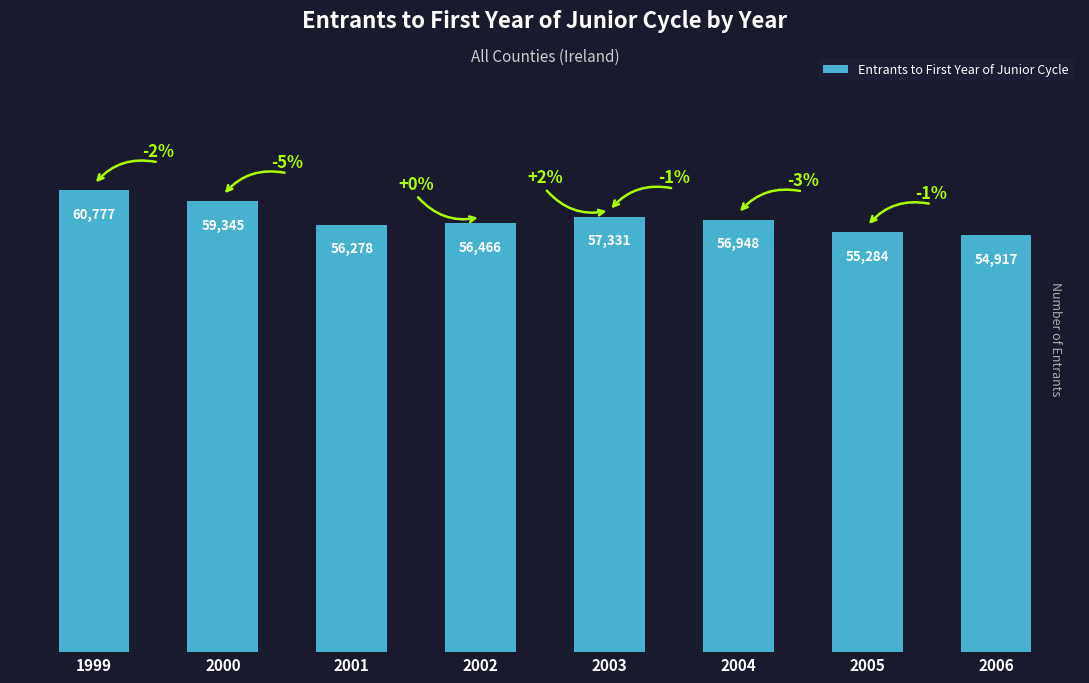

How many values are below 56948?

4